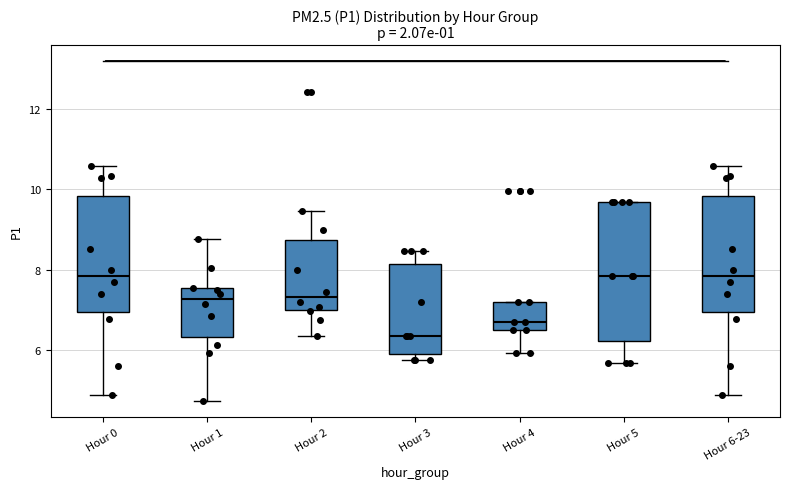

Reading left to right, read every box against the y-axis: the position of its median line, the range the box covers, and the ends of its whiskers. The values are not printed on the chart, so give them approximately, as read against the axis.

Hour 0: median 7.8, box 7.0 to 9.8, whiskers 4.8 to 10.6
Hour 1: median 7.2, box 6.4 to 7.6, whiskers 4.8 to 8.8
Hour 2: median 7.4, box 7.0 to 8.8, whiskers 6.4 to 9.4
Hour 3: median 6.4, box 6.0 to 8.2, whiskers 5.8 to 8.4
Hour 4: median 6.8, box 6.6 to 7.2, whiskers 6.0 to 7.2
Hour 5: median 7.8, box 6.2 to 9.6, whiskers 5.6 to 9.6
Hour 6-23: median 7.8, box 7.0 to 9.8, whiskers 4.8 to 10.6